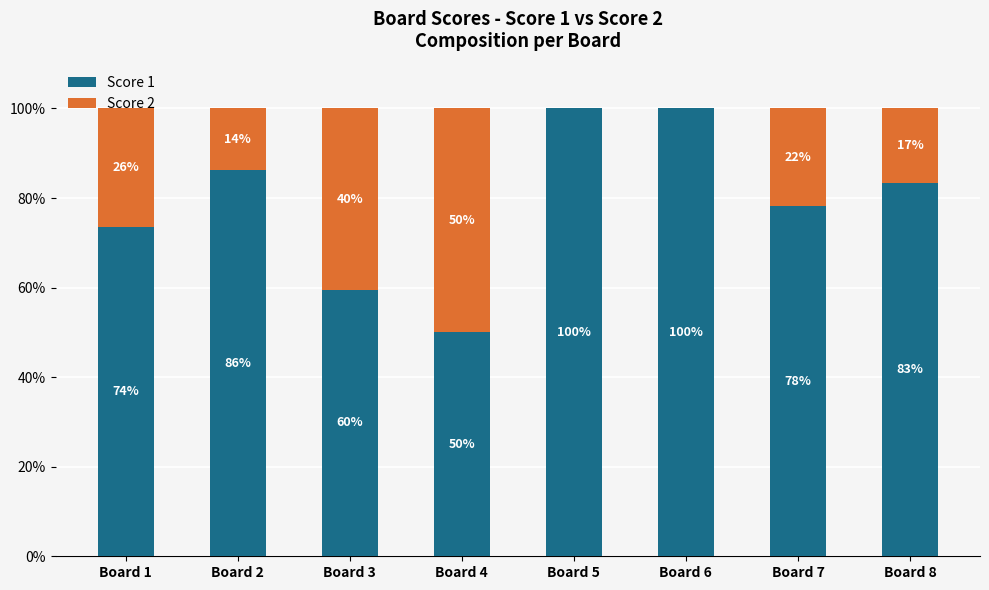

What are all the series names shown in the legend?

Score 1, Score 2